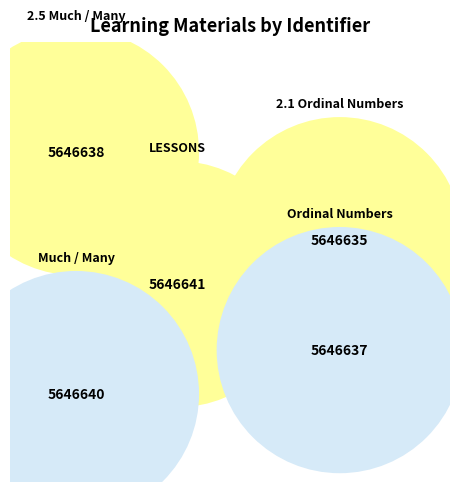

Does any single category account for the majority?

No